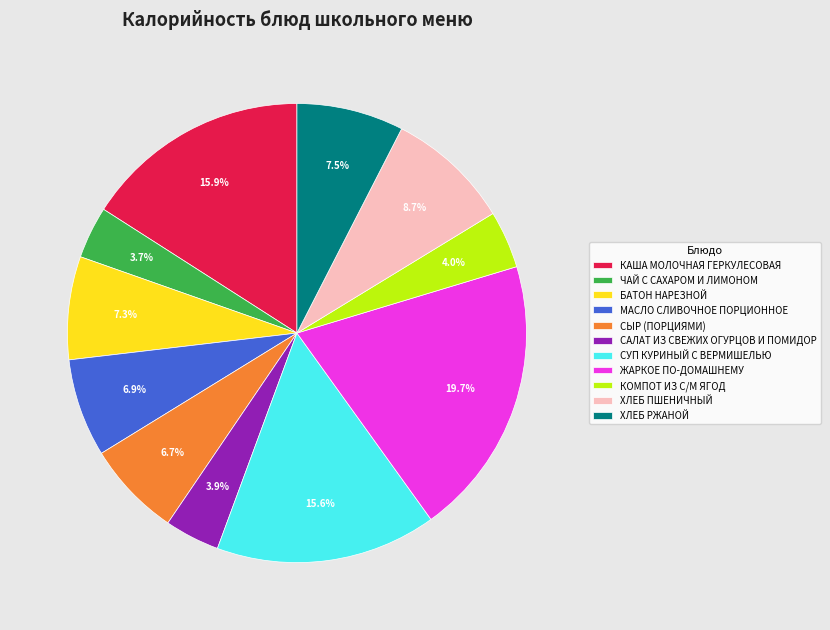

Is the sum of ЖАРКОЕ ПО-ДОМАШНЕМУ and БАТОН НАРЕЗНОЙ greater than half?

No